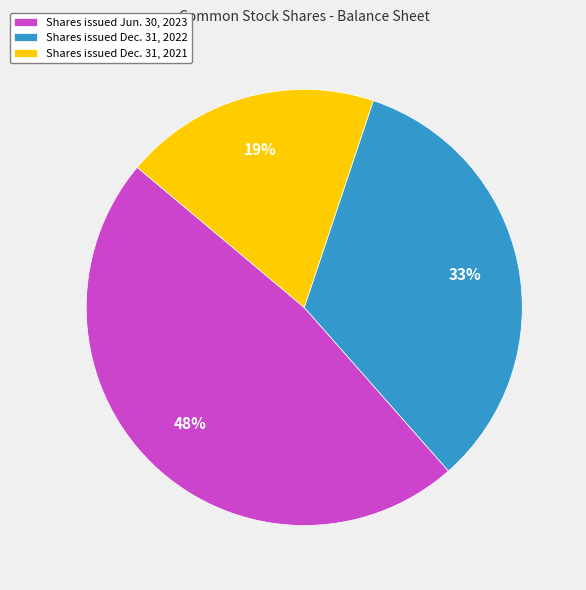

The Shares issued Dec. 31, 2021 slice represents 5% of the pie. True or false?

False